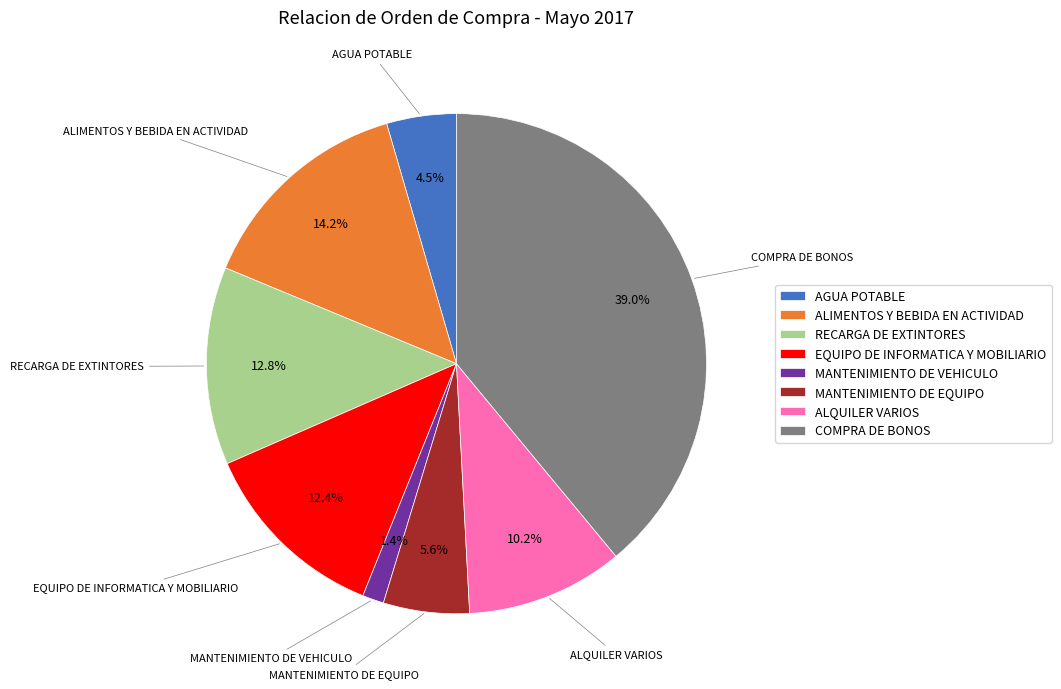

Which has a higher value, ALQUILER VARIOS or AGUA POTABLE?

ALQUILER VARIOS